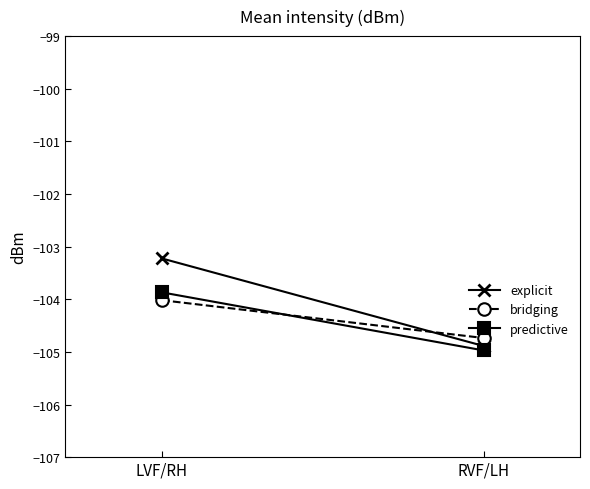

What is the average value of the explicit series?

-104.1